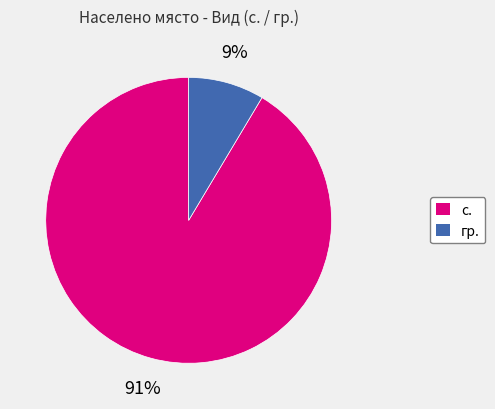

To the nearest percent, what is the combined percentage of с. and гр.?

100%